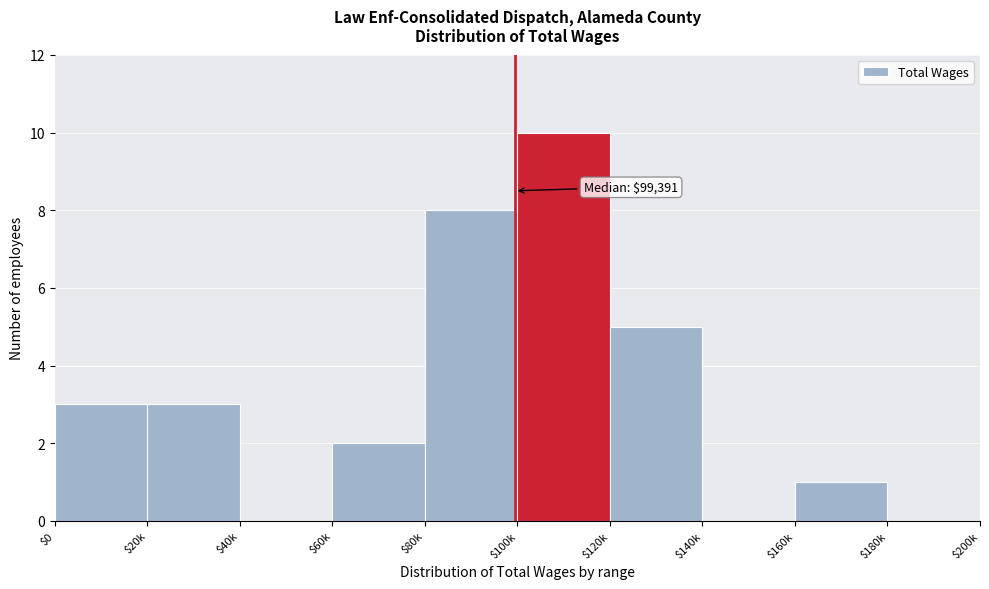

Read the value at $20k.

3